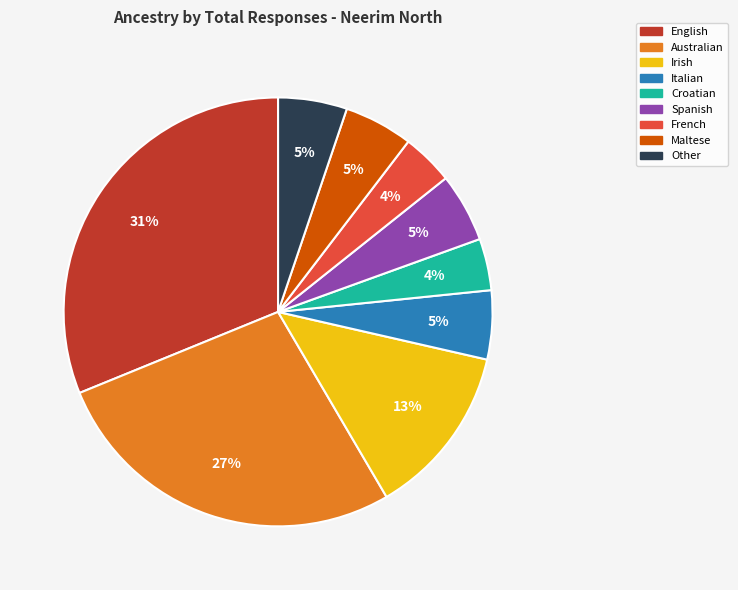

To the nearest percent, what is the average slice percentage?

11%